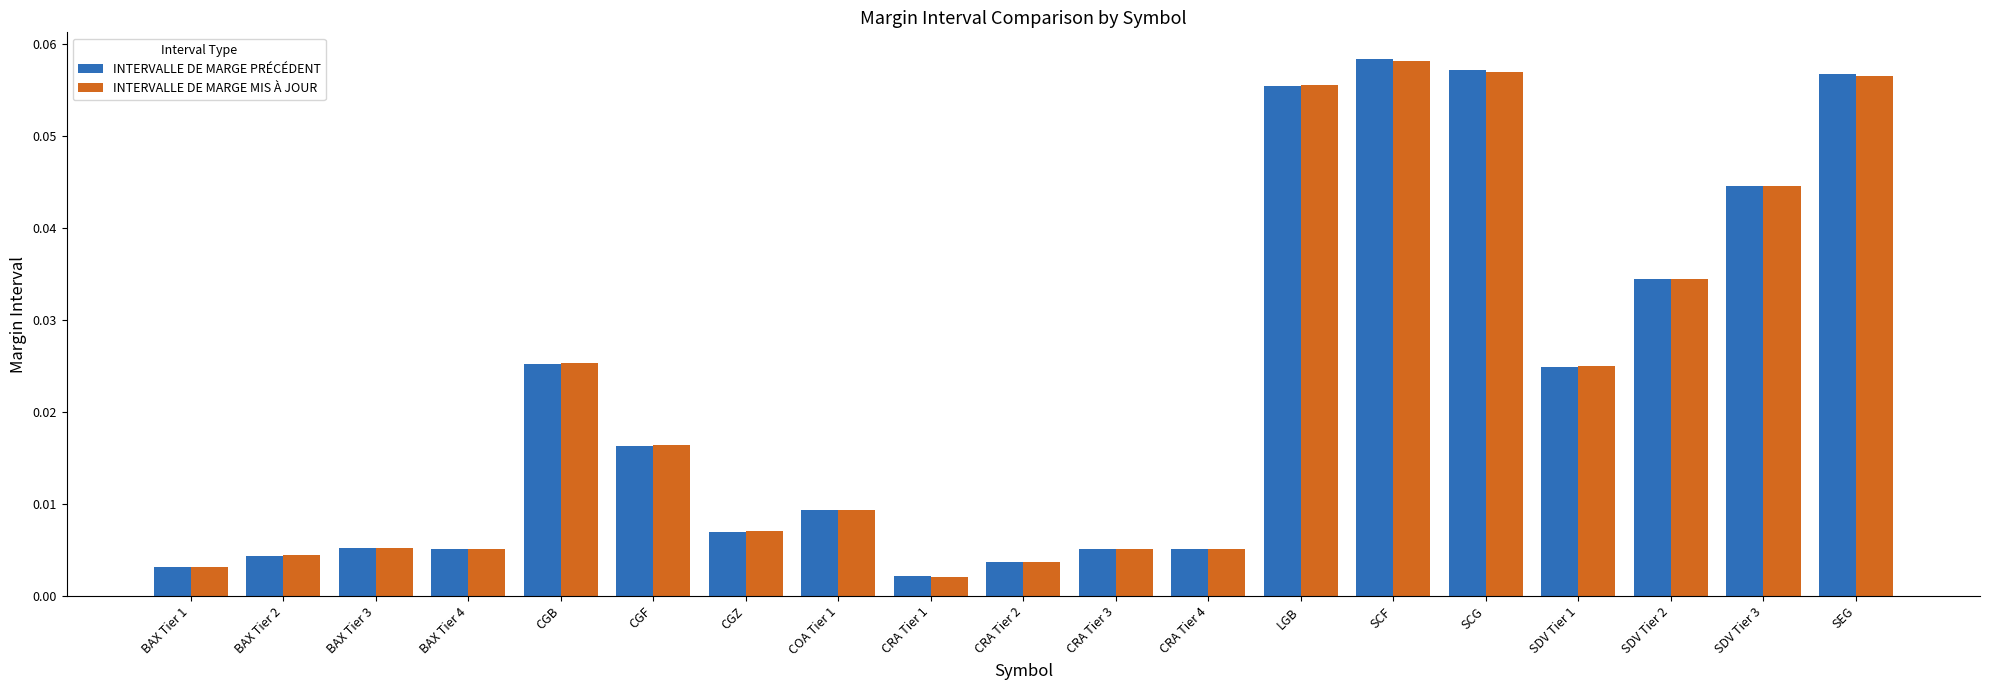

At how many categories does at least one series exceed 0?

19